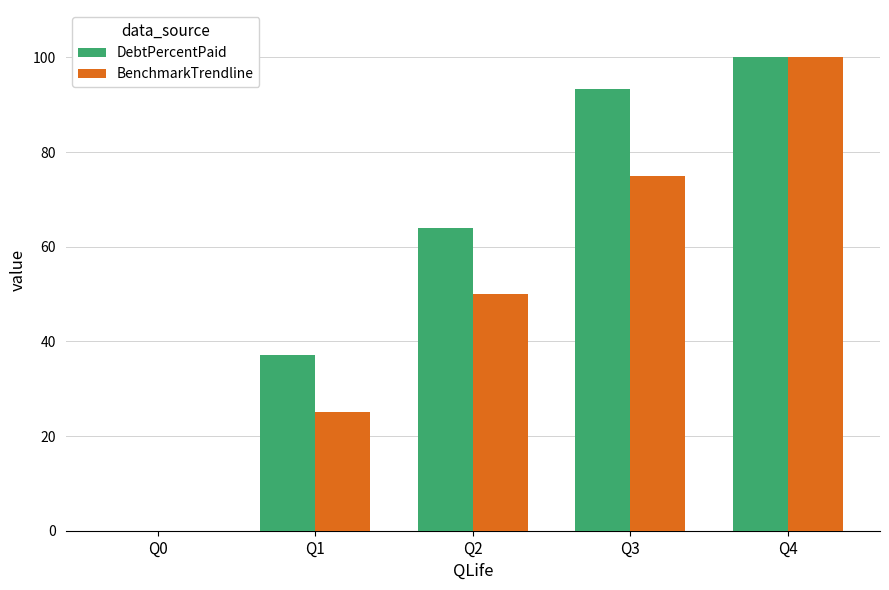

How many groups of bars are there?

5